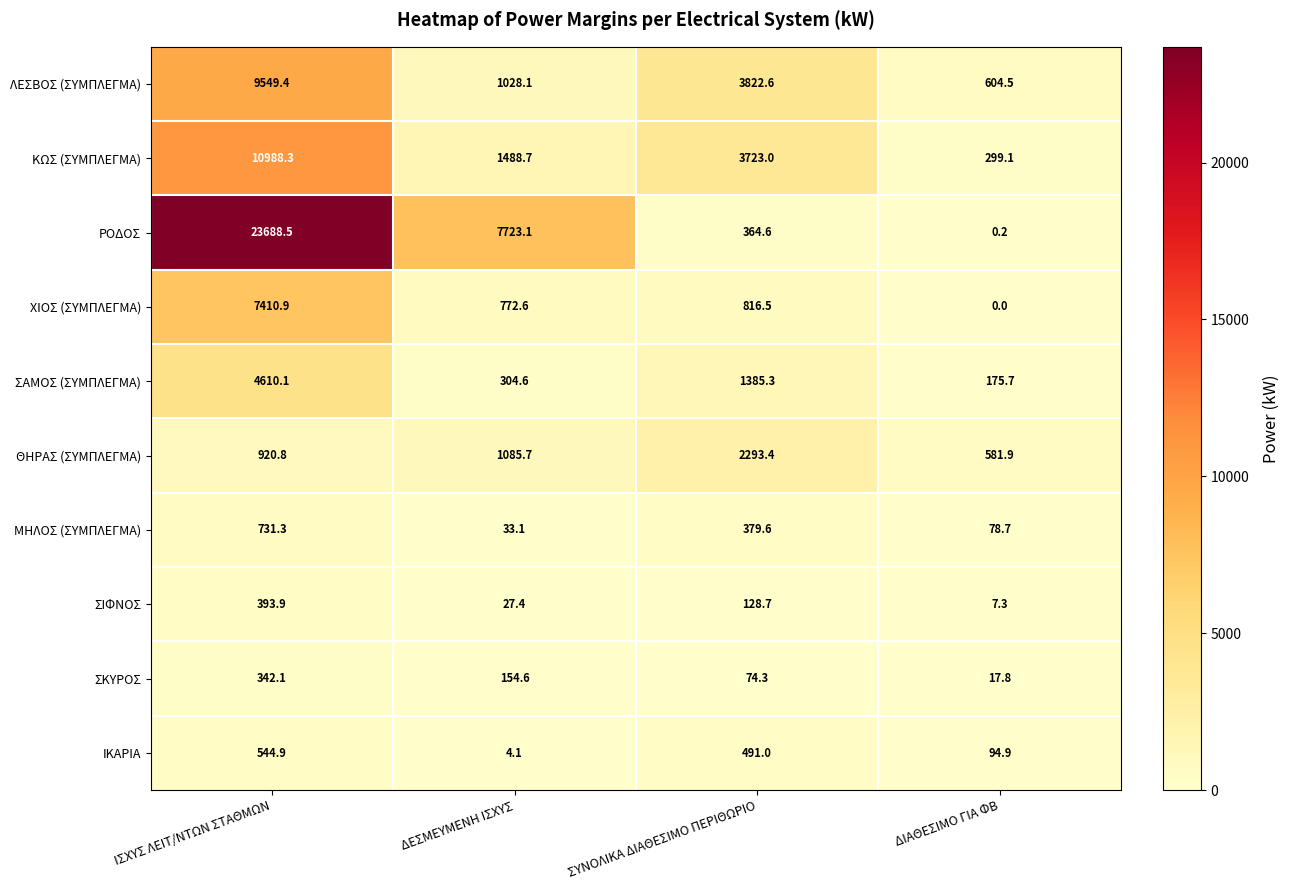

Is it true that ΣΙΦΝΟΣ equals 193.9 at ΣΥΝΟΛΙΚΑ ΔΙΑΘΕΣΙΜΟ ΠΕΡΙΘΩΡΙΟ?

False